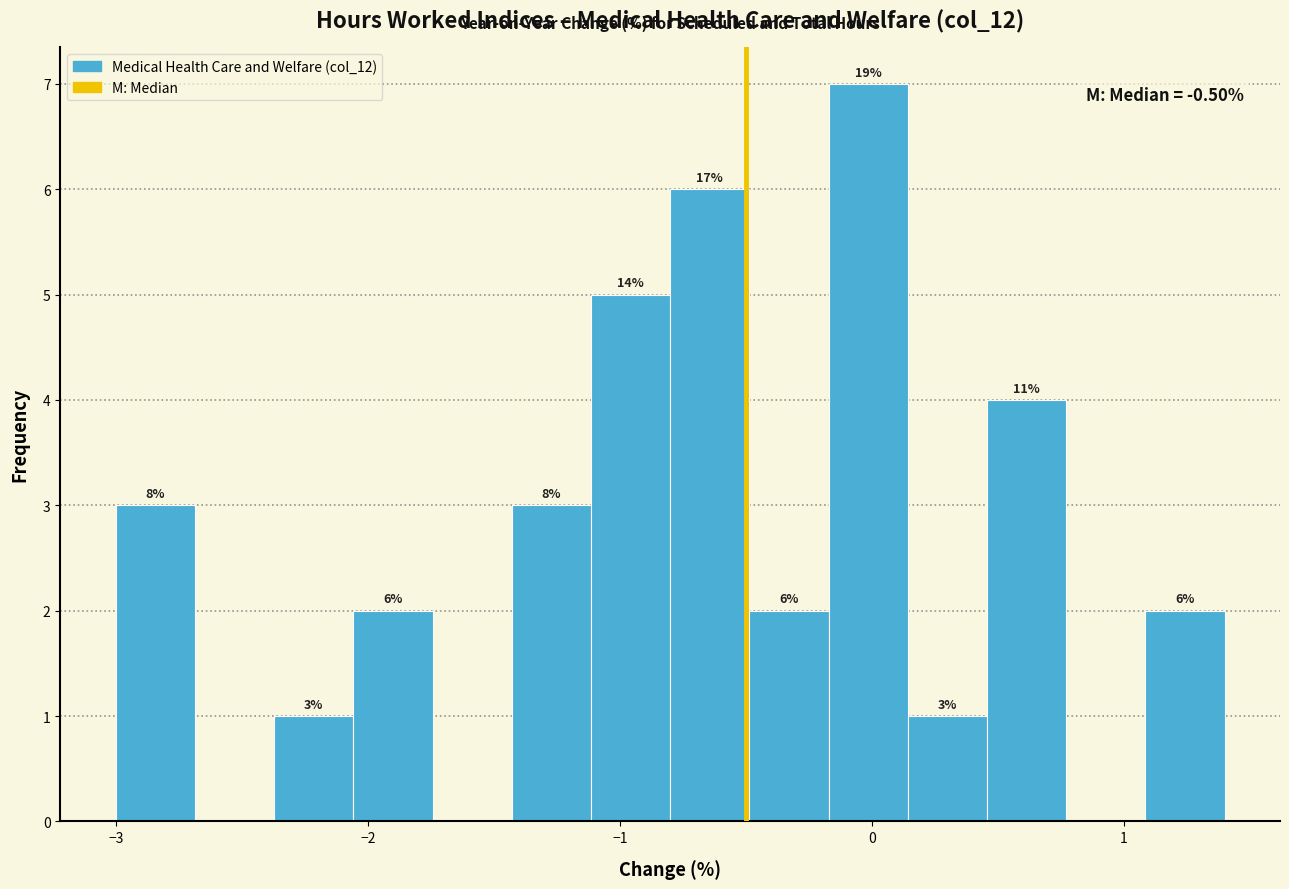

Read against the x-axis, roughly where is the centre of the tallest bar?

0.0